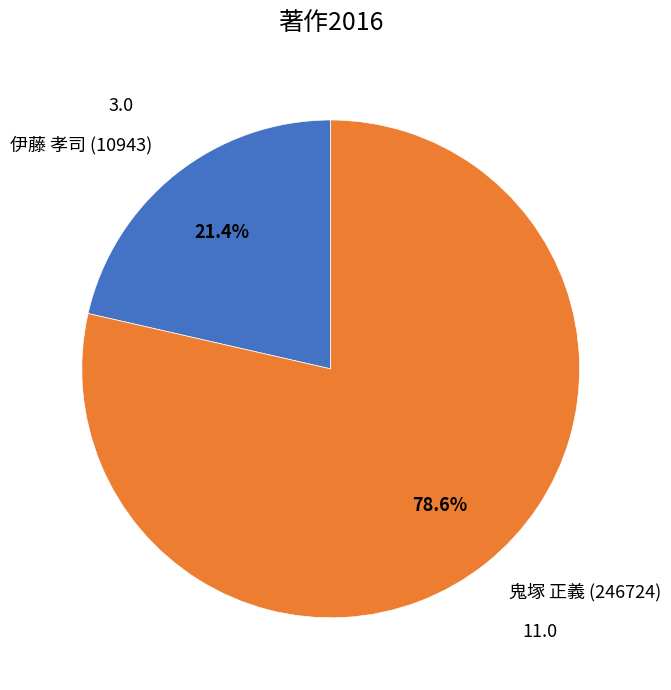

What is the total percentage of 伊藤 孝司 (10943) and 鬼塚 正義 (246724)?

100.0%